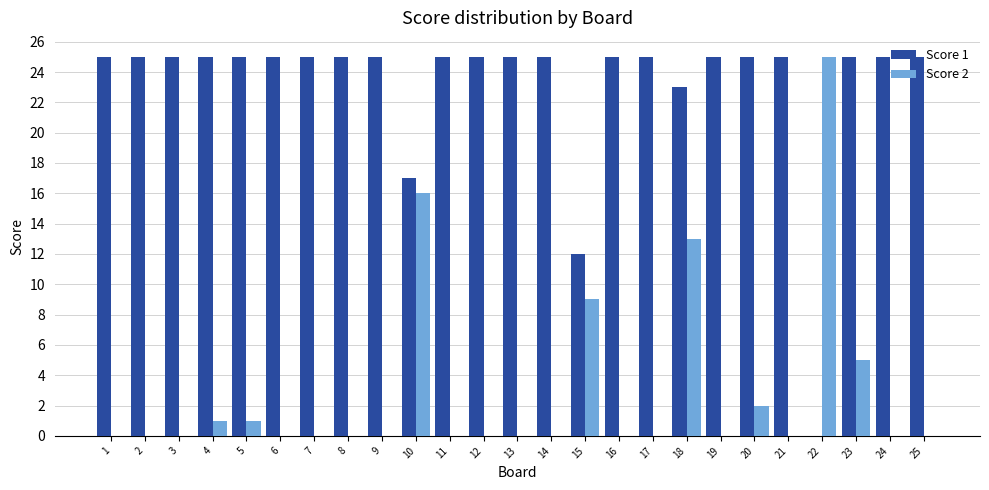

The Score 2 series shows 0 at 3. True or false?

True